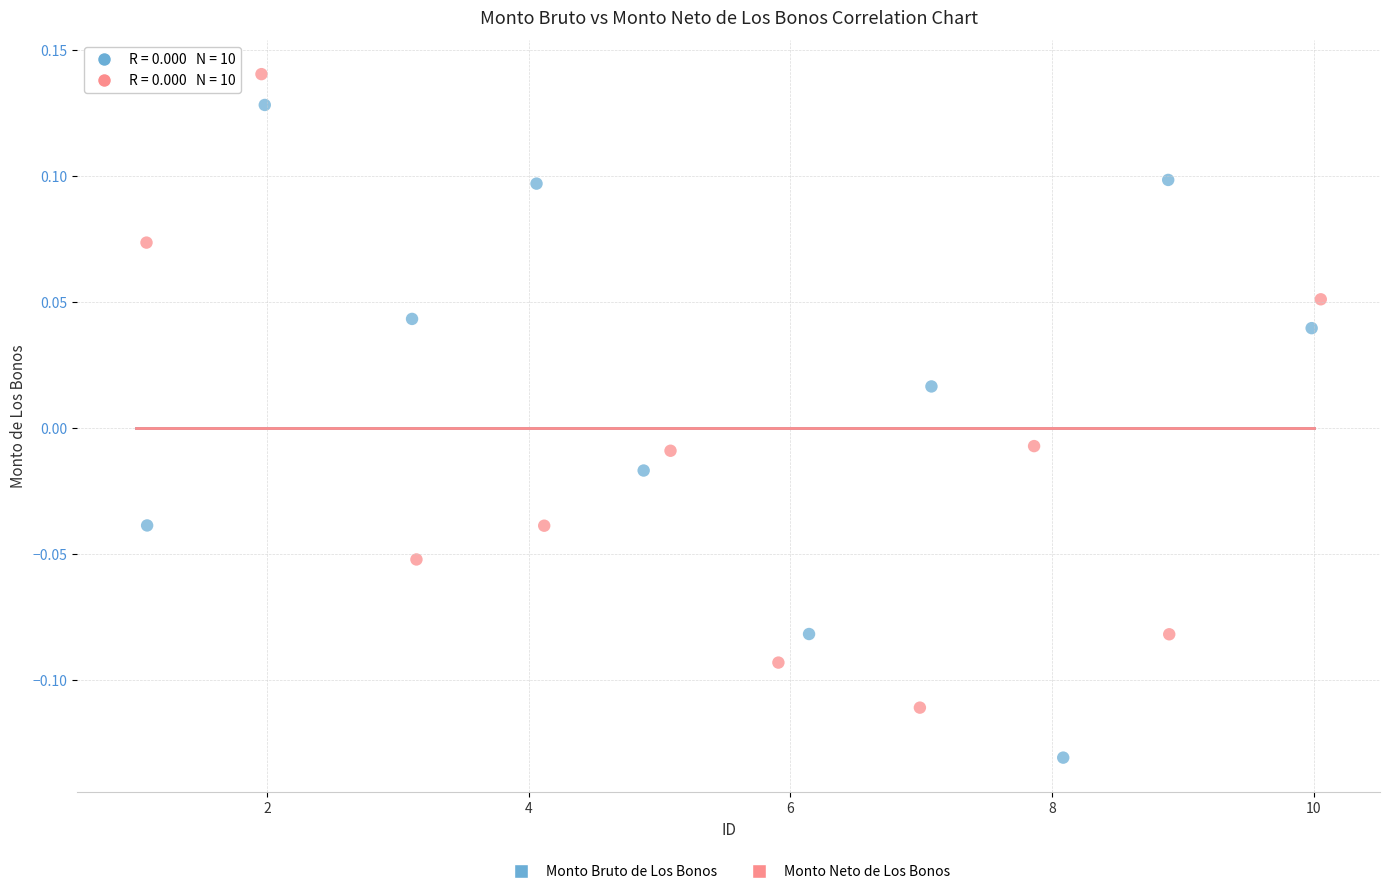

Which series reaches the minimum Y coordinate?

Monto Bruto de Los Bonos